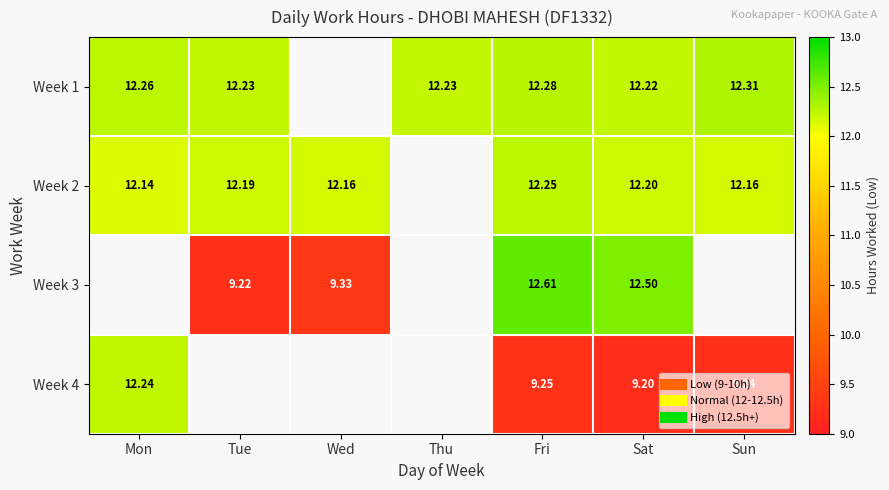

Read the Week 1 value at Thu.

12.2